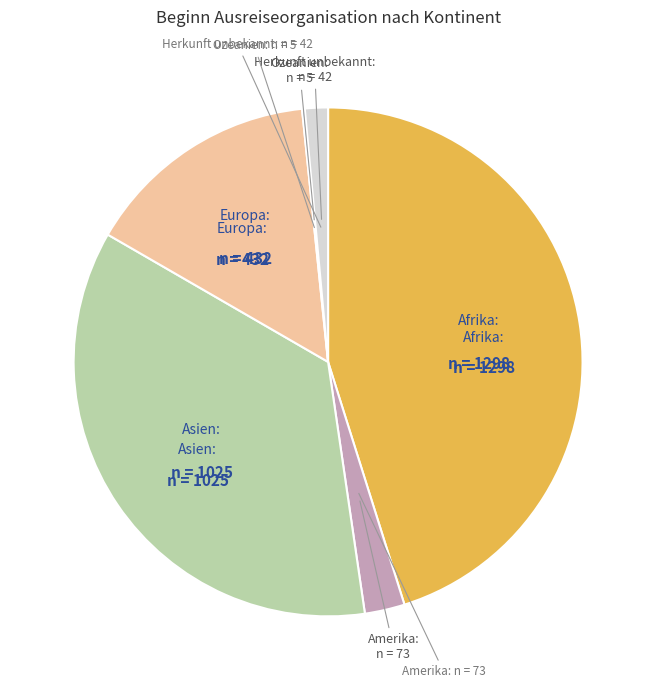

Is there a majority slice in this chart?

No